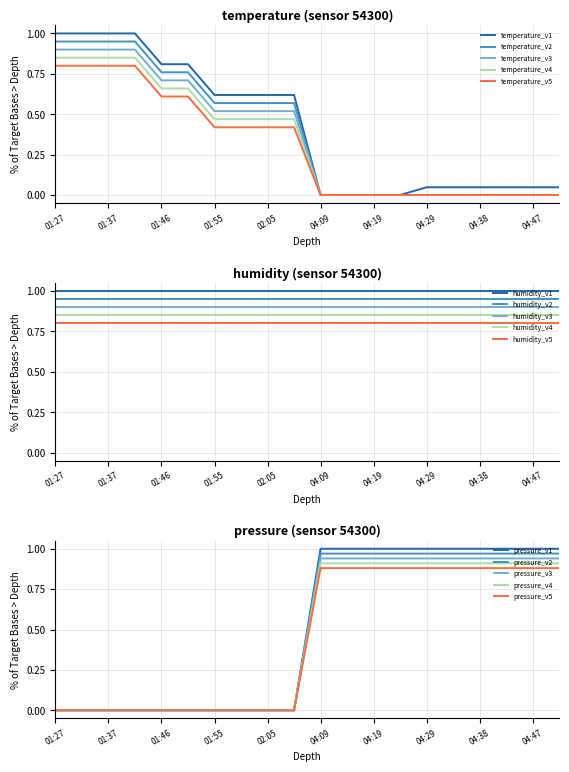

True or false: temperature_v4 has a value of -0.4 at 04:09.

False